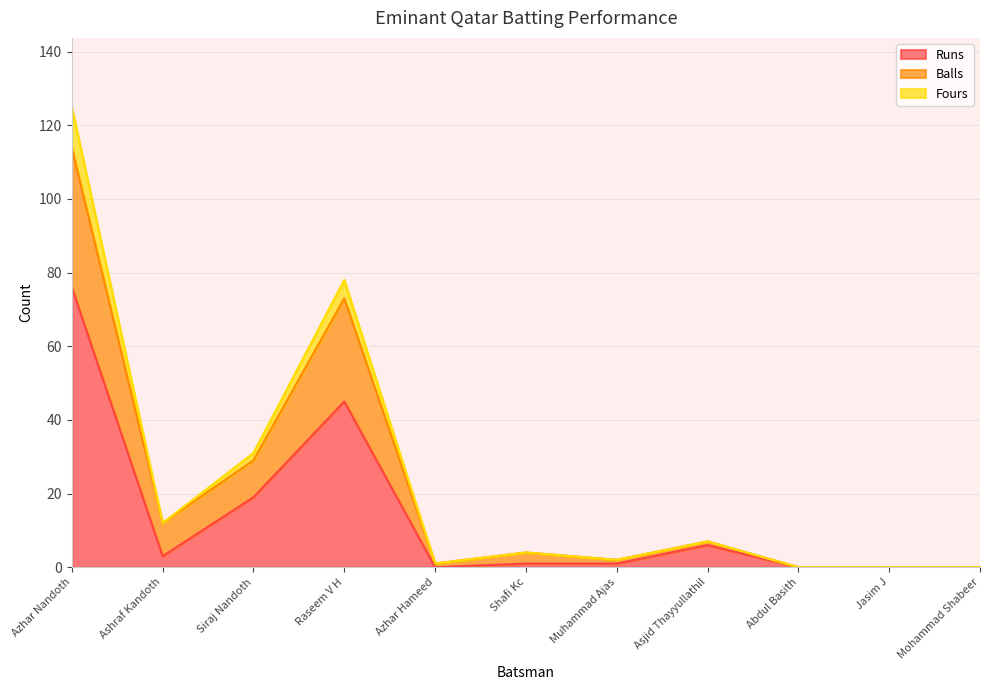

What is the sum of the Runs values at Azhar Hameed and Raseem V H?

45